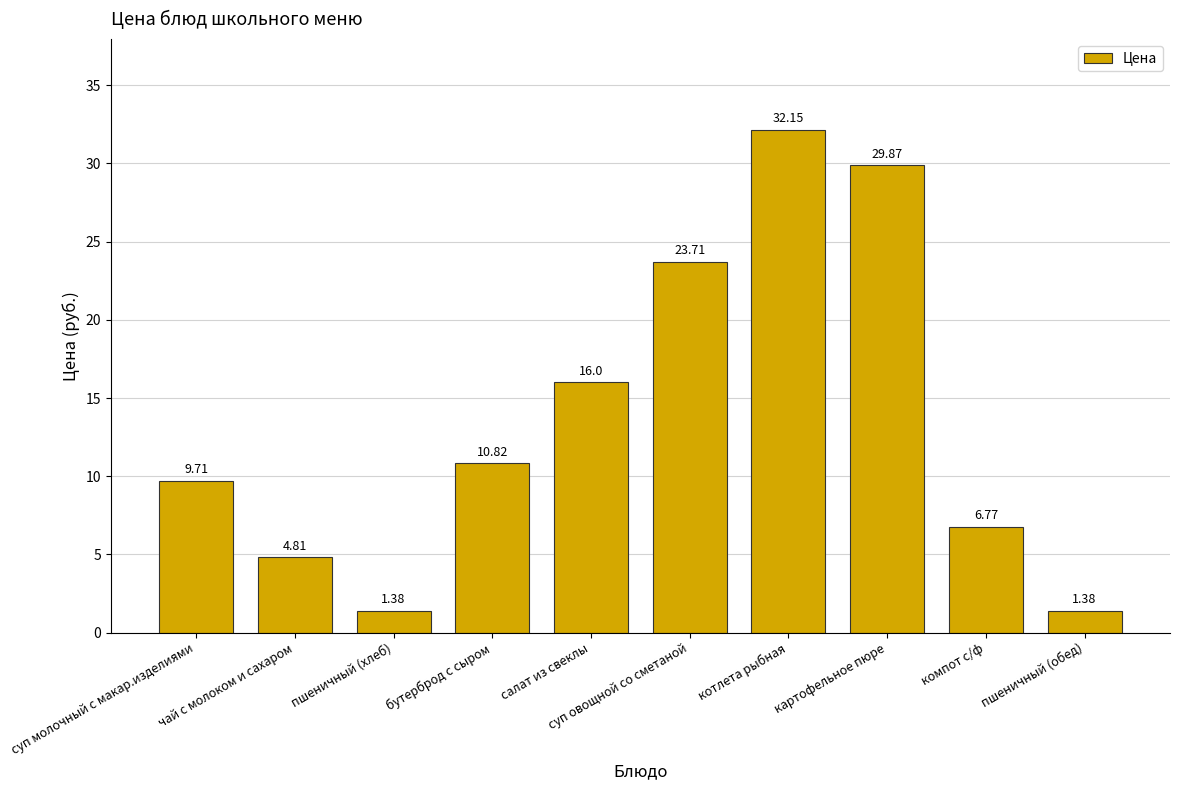

Between пшеничный (обед) and салат из свеклы, which is larger?

салат из свеклы